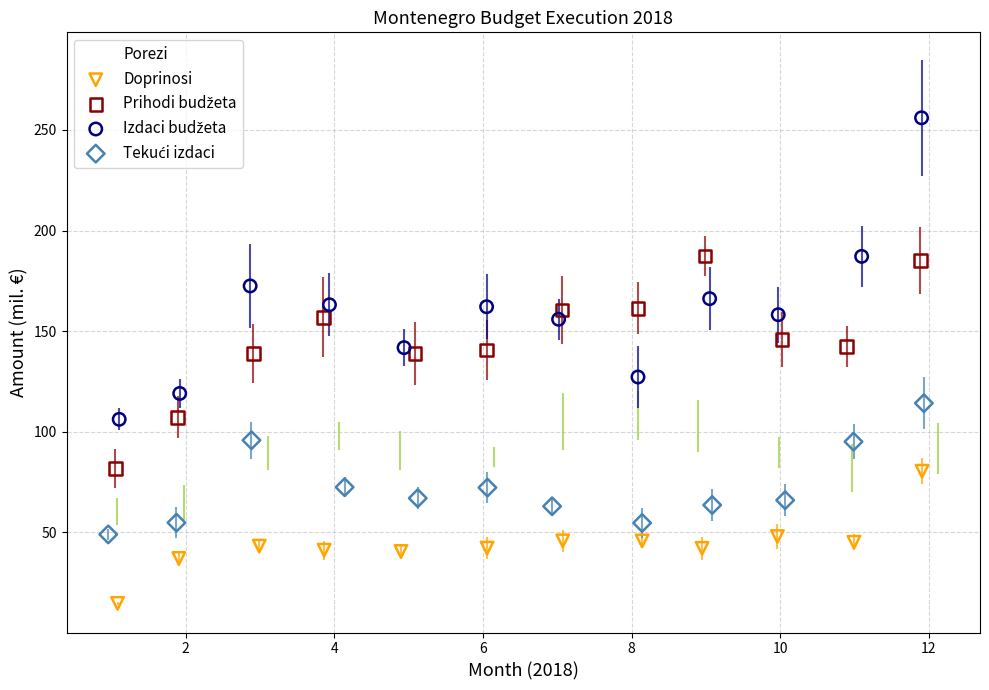

Which series reaches the minimum Y coordinate?

Doprinosi